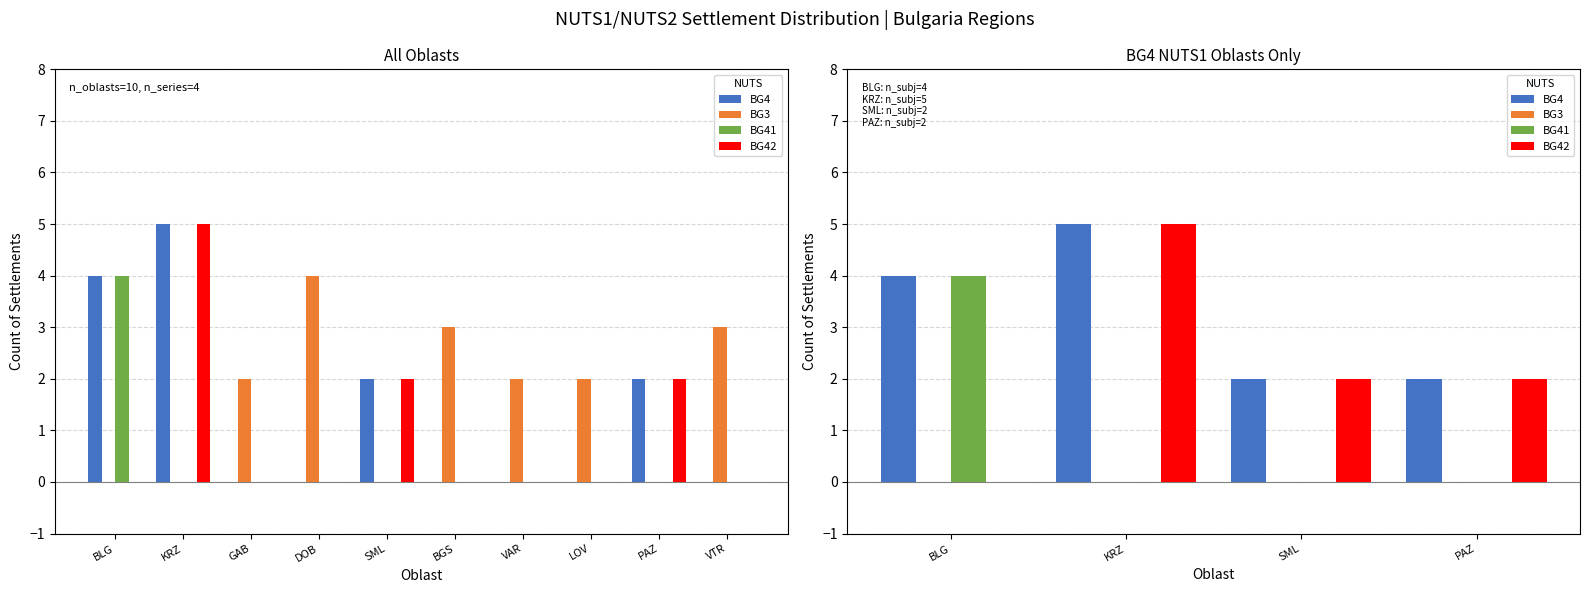

Reading right to left, extract all data points from this chart.

BG4: 2	2	5	4
BG3: 0	0	0	0
BG41: 0	0	0	4
BG42: 2	2	5	0